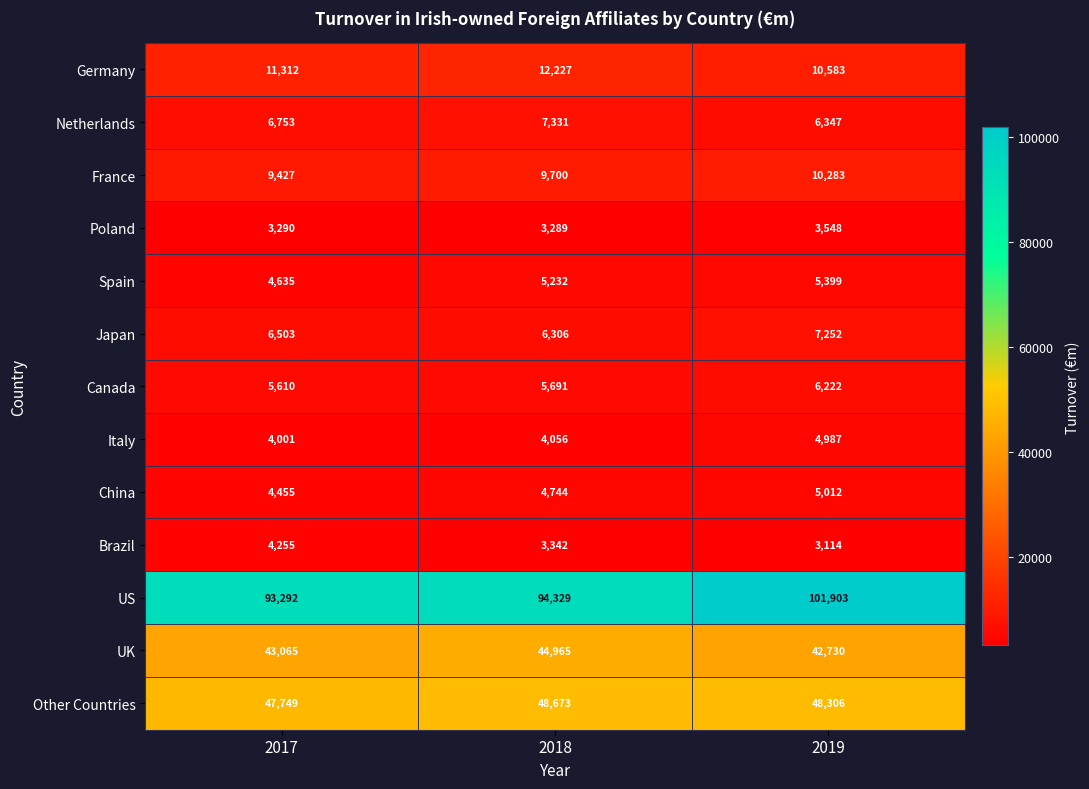

What is the maximum value shown in the chart?

101903